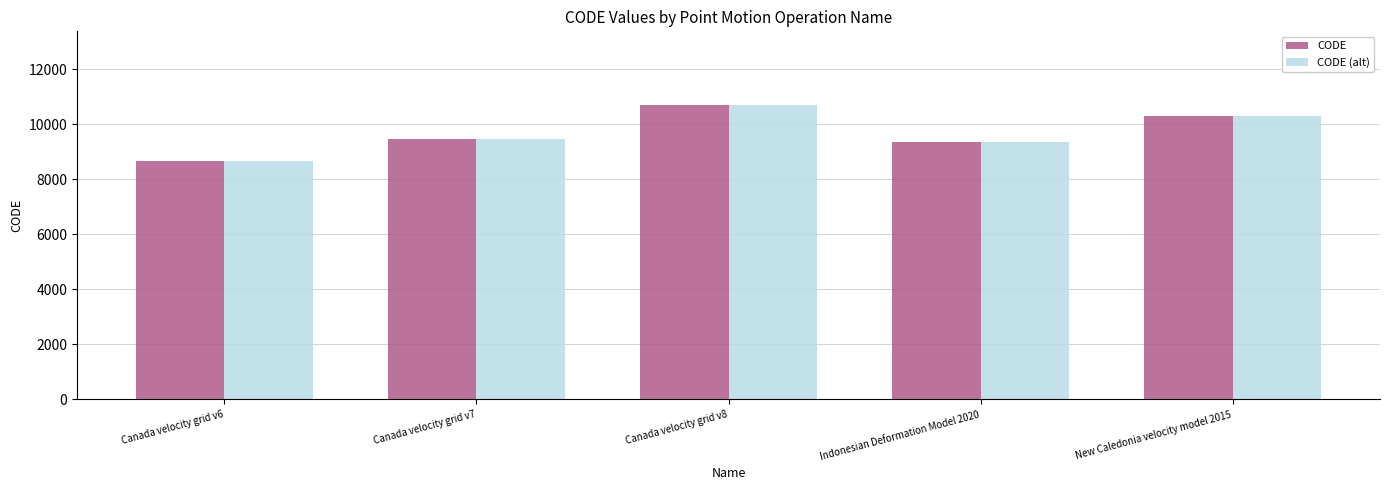

At which category is the sum across all series the highest?

Canada velocity grid v8